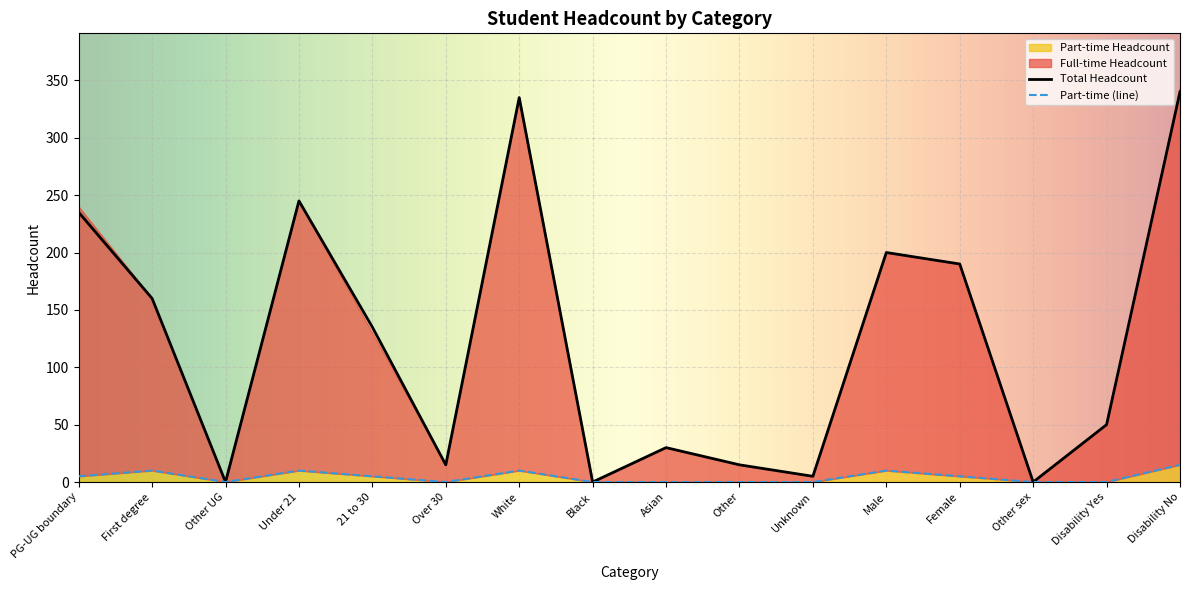

What is the approximate value of Full-time Headcount at Female?

185.0